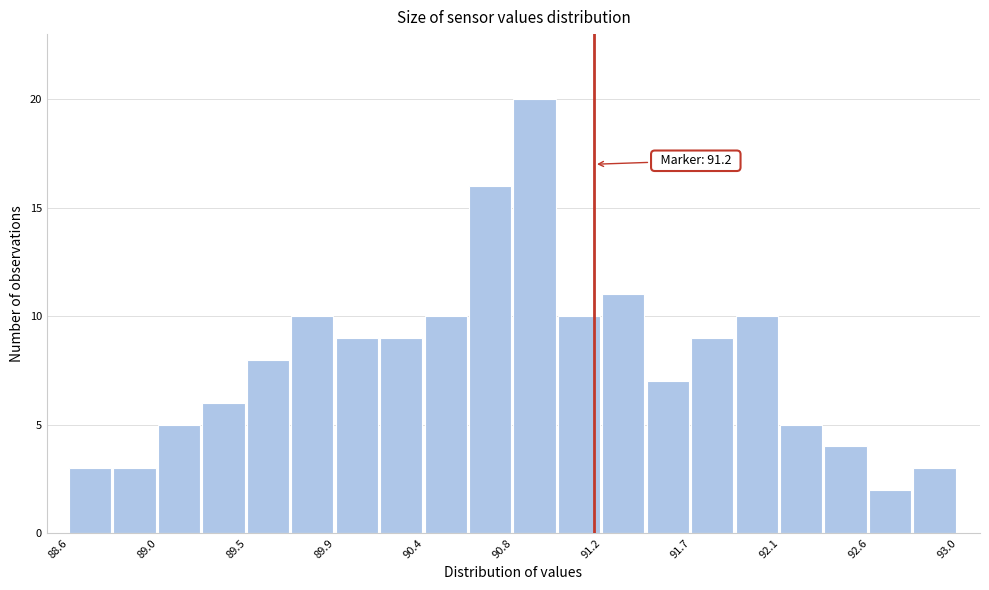

Over which range of the x-axis is the bar tallest?

90.80 to 91.02